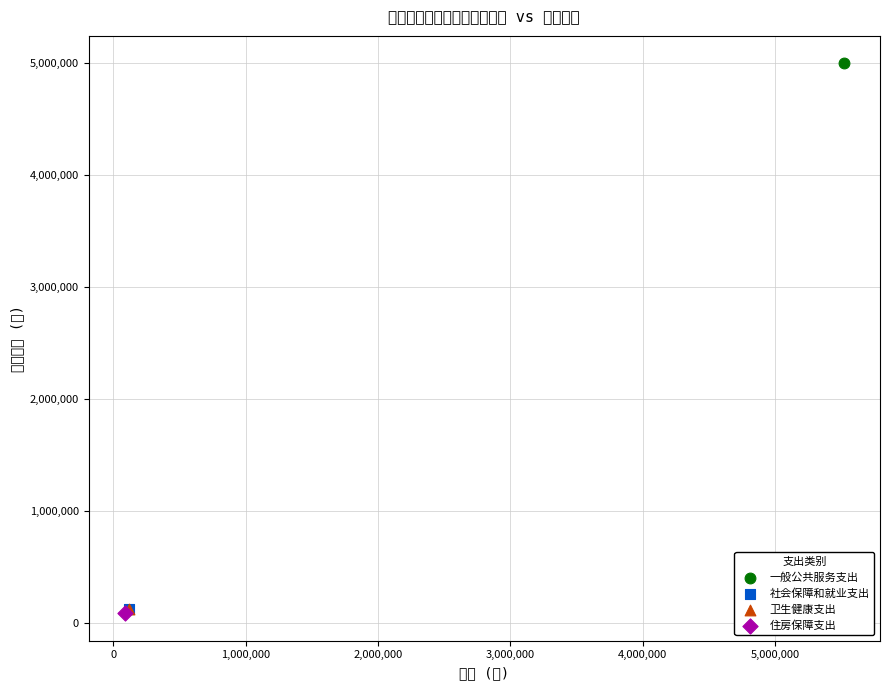

What are all the series names shown in the legend?

一般公共服务支出, 社会保障和就业支出, 卫生健康支出, 住房保障支出